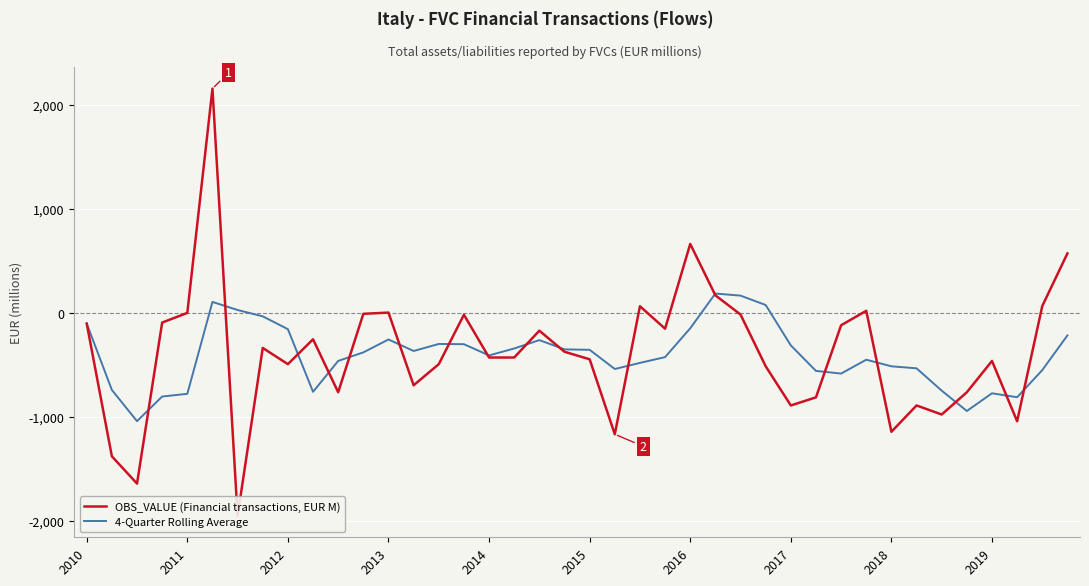

Does the chart display data point markers on the line(s)?

No